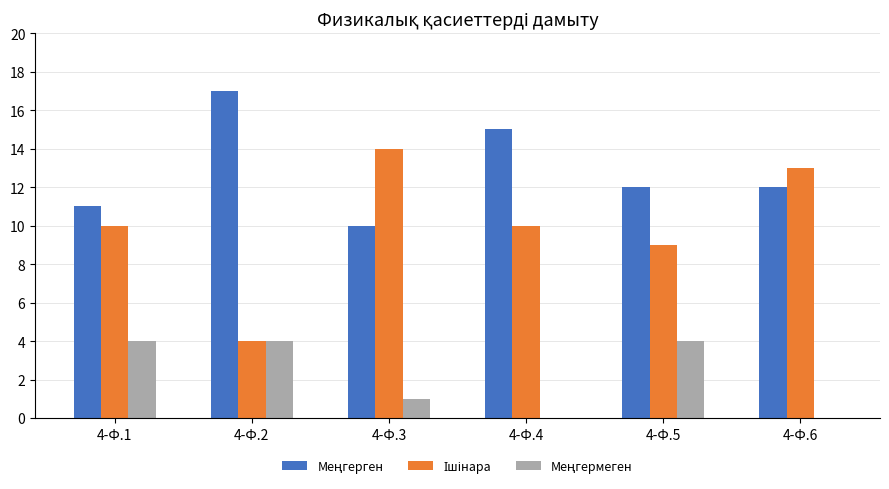

Which category has the highest value across all series?

4-Ф.2